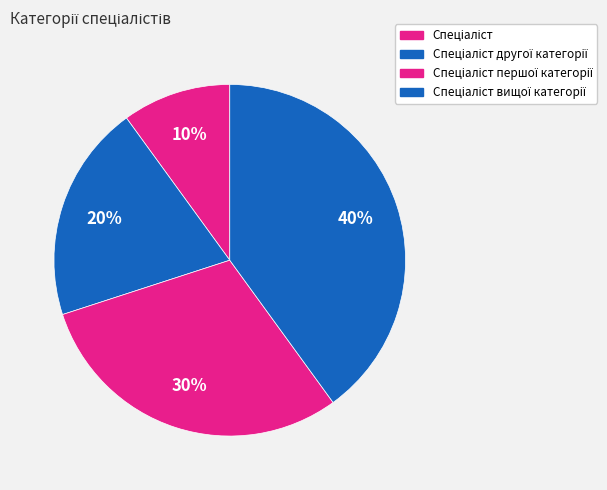

What is the largest slice in the pie chart?

Спеціаліст вищої категорії